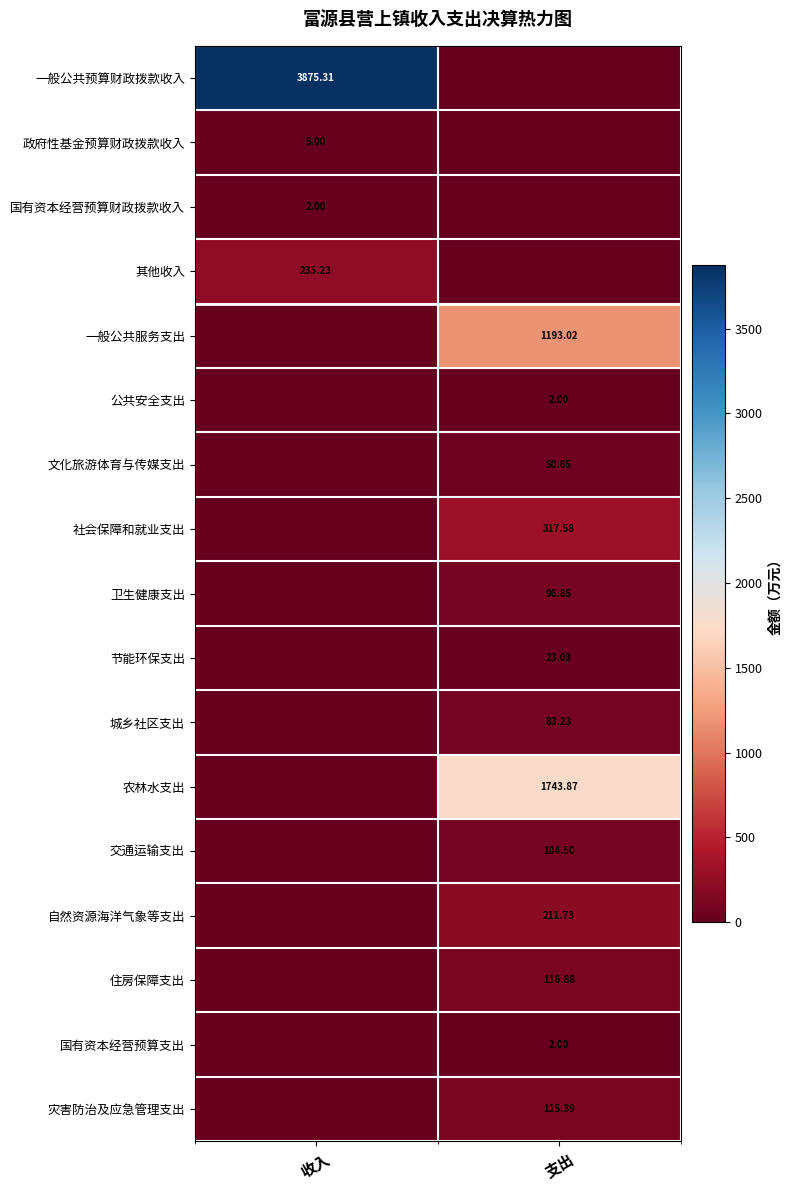

Is the value of 农林水支出 at 支出 greater than the value of 交通运输支出 at 支出?

Yes